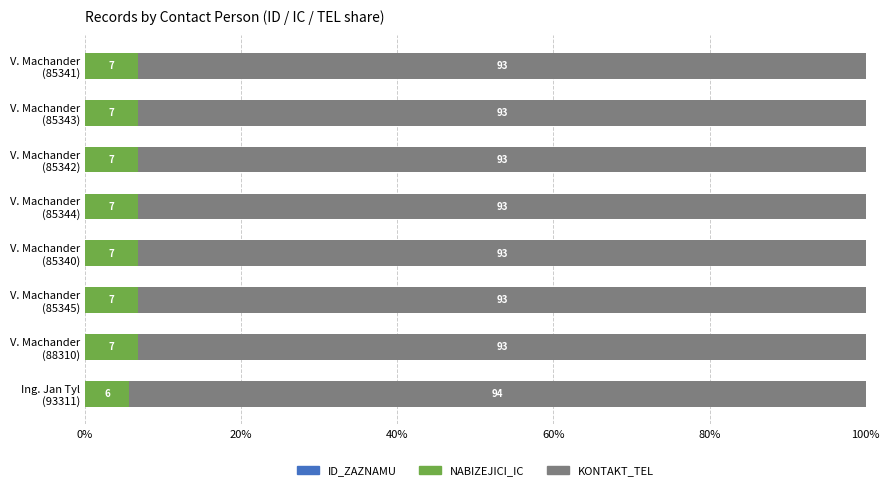

How many data points does each series have?

8